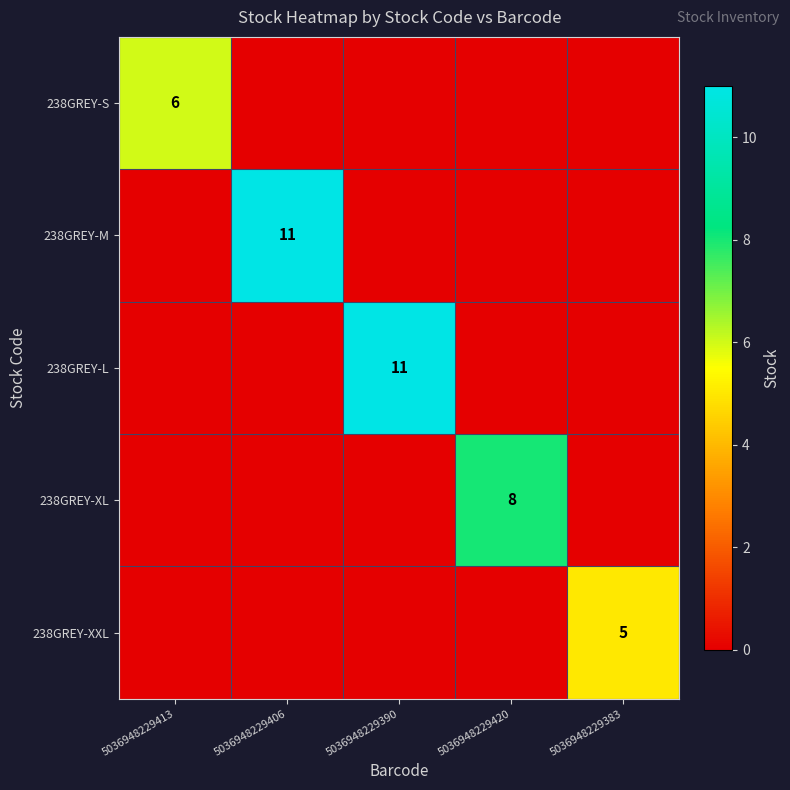

Is it true that 238GREY-S equals 10 at 5036948229413?

False